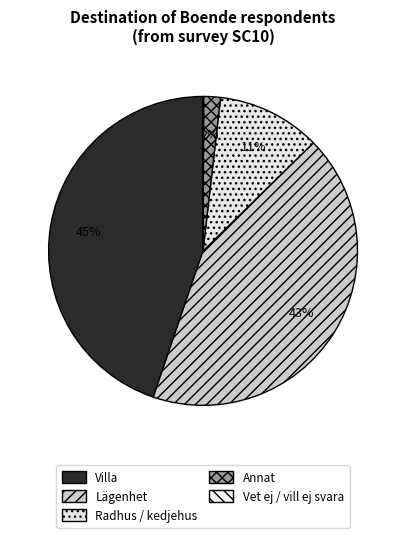

What percentage do Radhus / kedjehus and Annat together represent?

12.6%